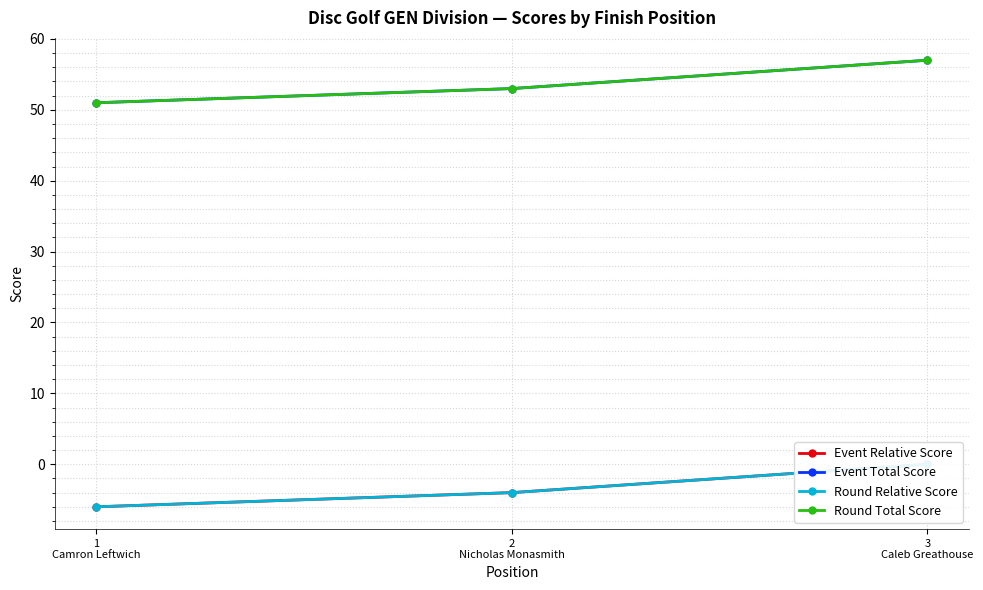

Where does the Event Total Score series first go above 53?

3
Caleb Greathouse